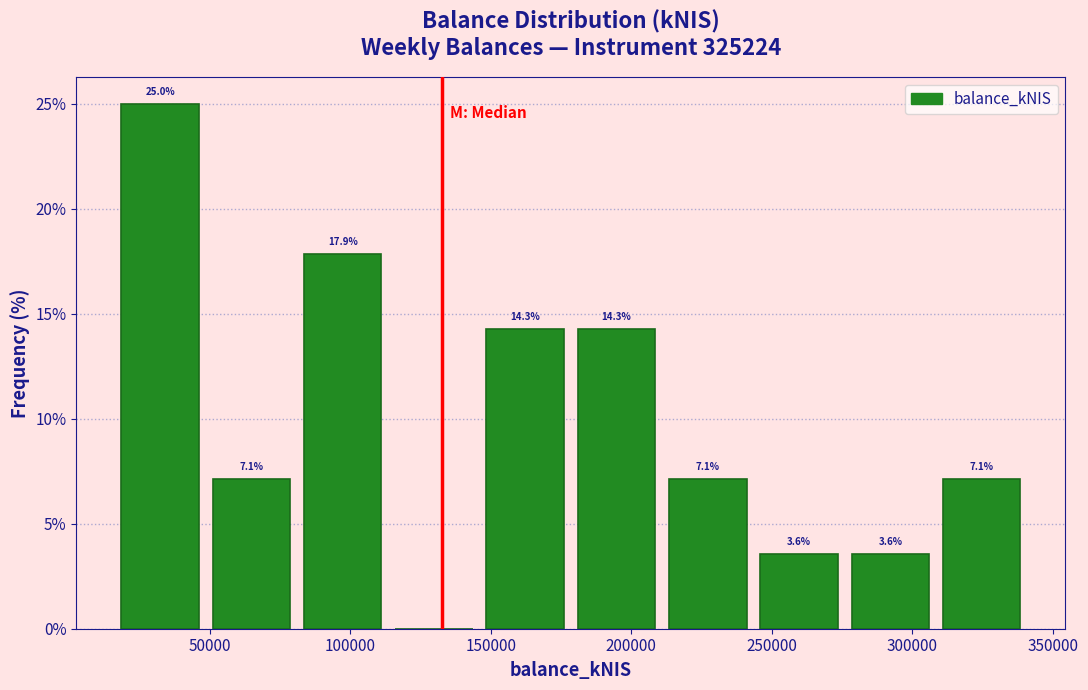

Which range on the x-axis has the tallest bar?

15000 to 50000